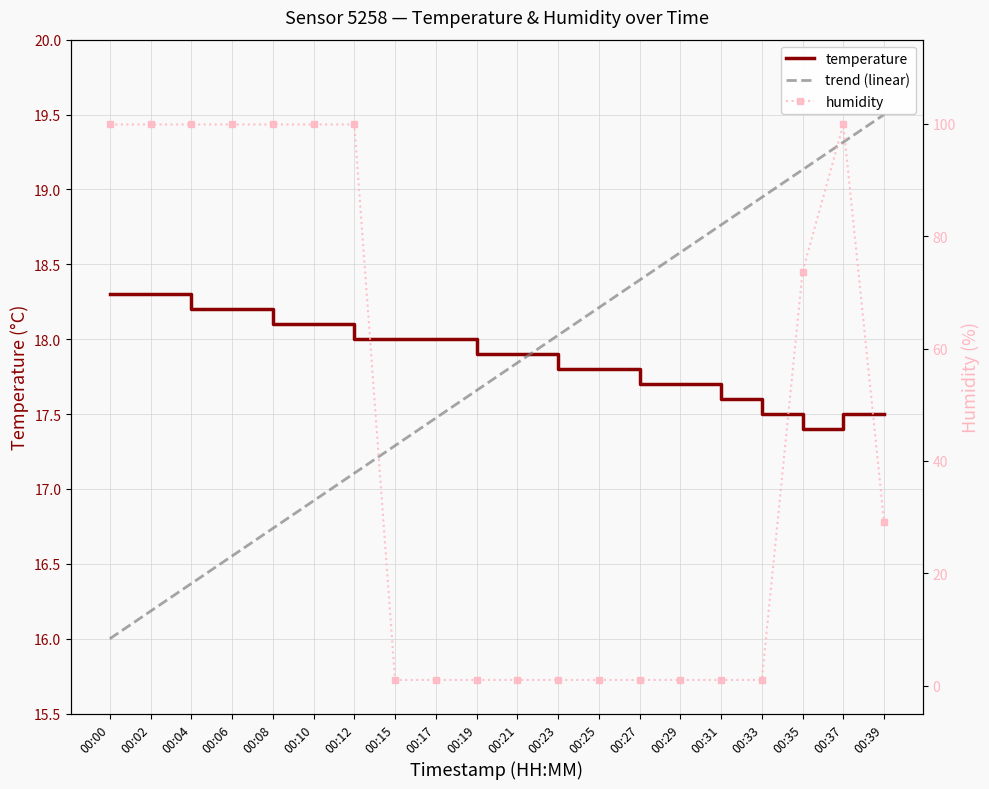

Where is trend (linear) nearest to the value 17?

00:10